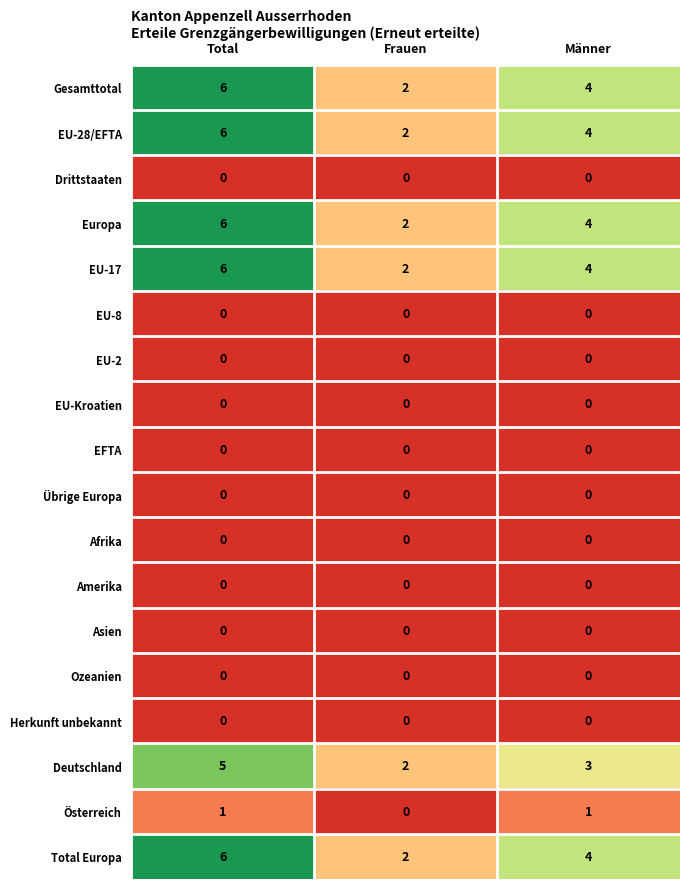

What is the average value of the Gesamttotal series?

4